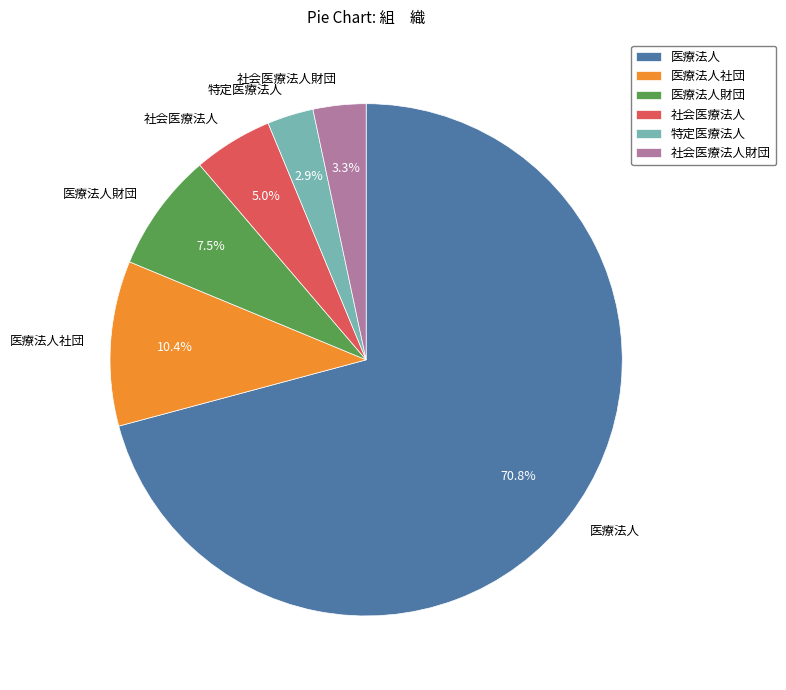

Count the number of slices in the pie.

6